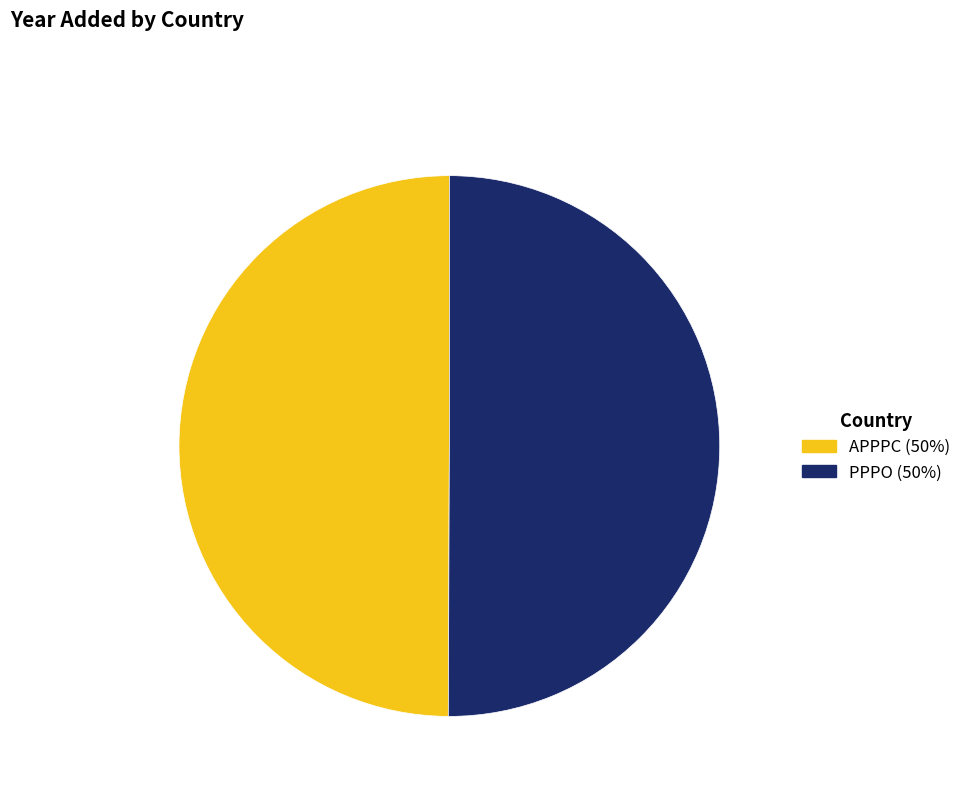

Do APPPC and PPPO together represent more than half of the pie?

Yes